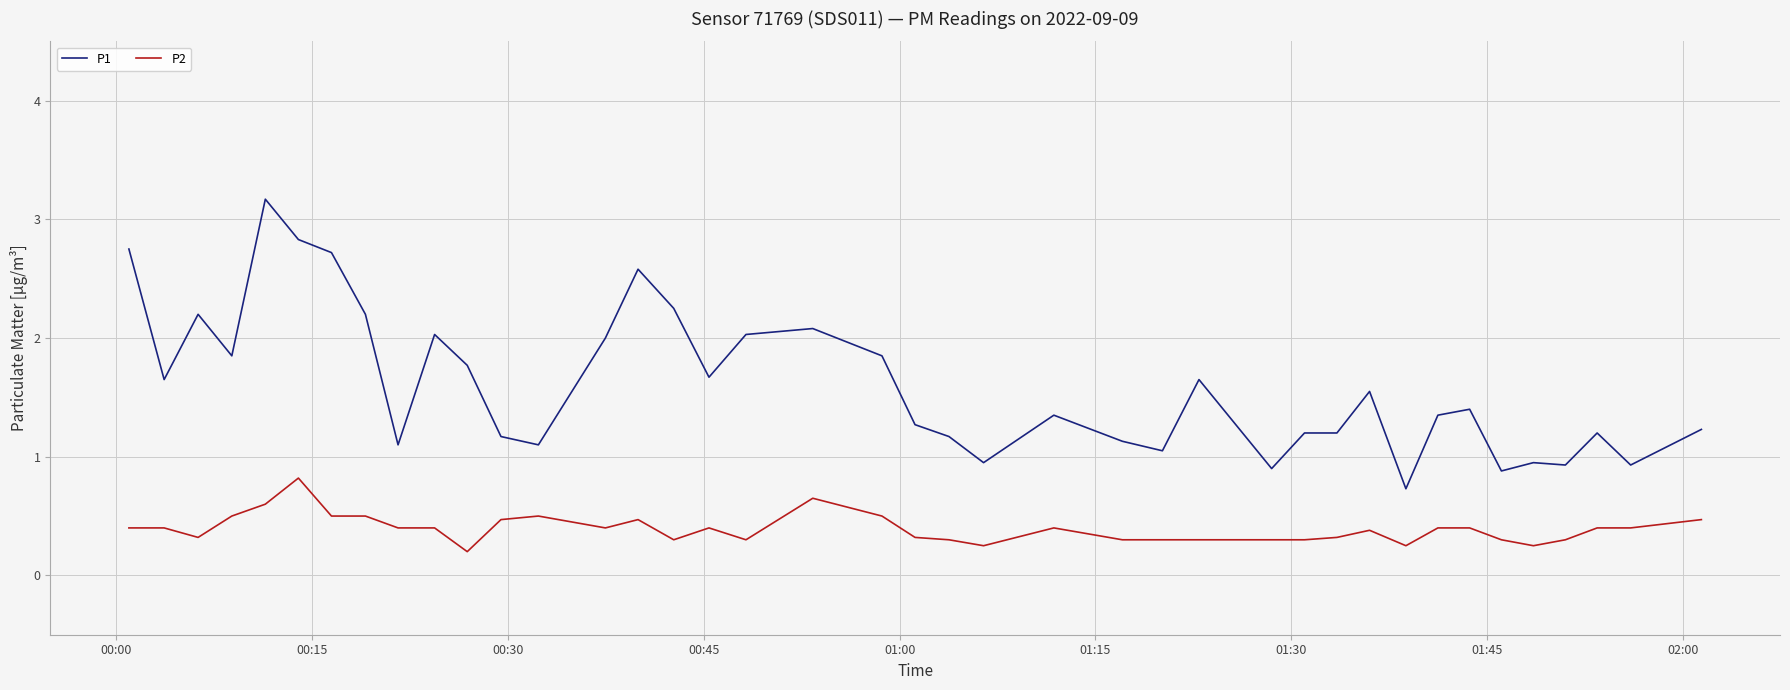

What is the sum of all P1 values?

64.0